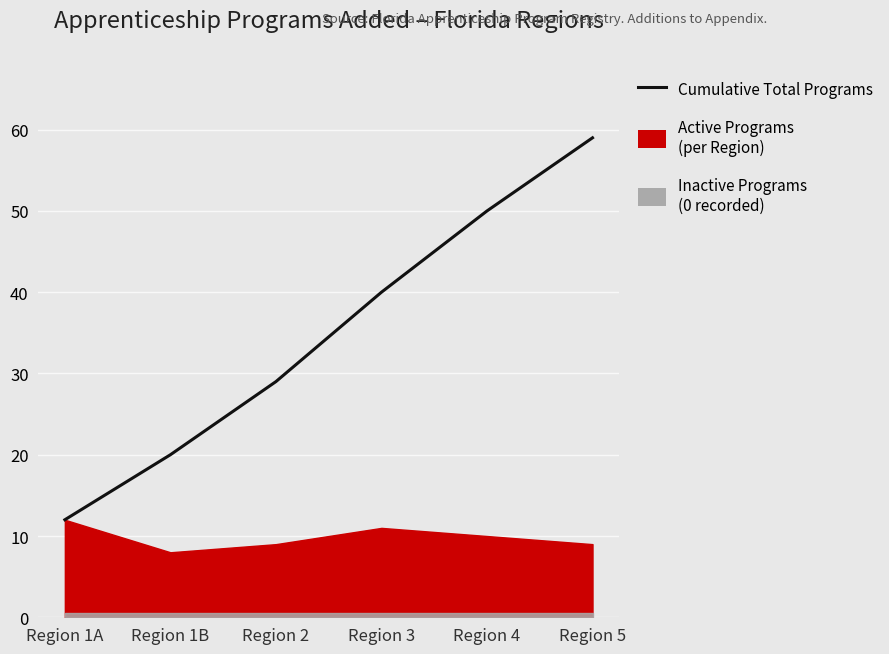

Reading left to right, extract all data points from this chart.

Region 1A=12	Region 1B=20	Region 2=29	Region 3=40	Region 4=50	Region 5=59